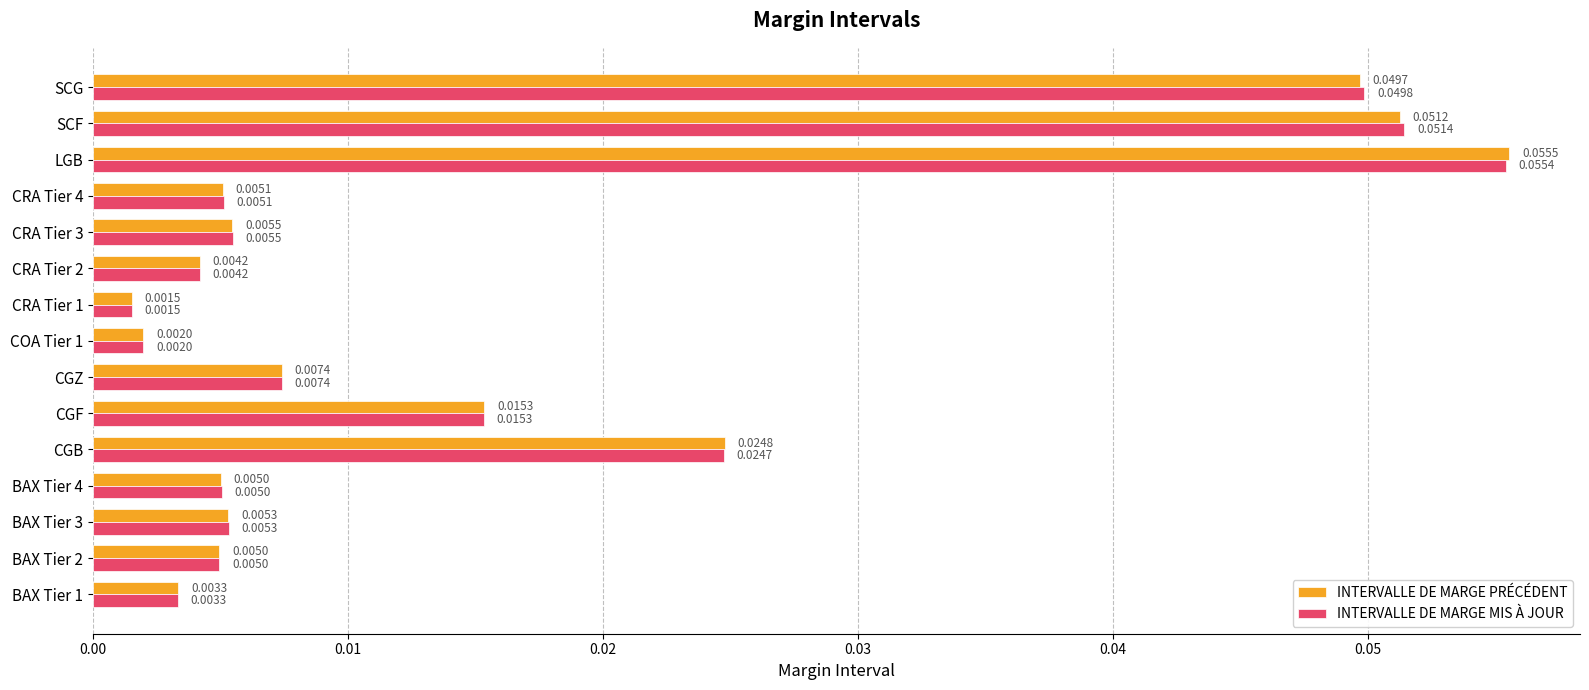

What are all the series names shown in the legend?

INTERVALLE DE MARGE PRÉCÉDENT, INTERVALLE DE MARGE MIS À JOUR